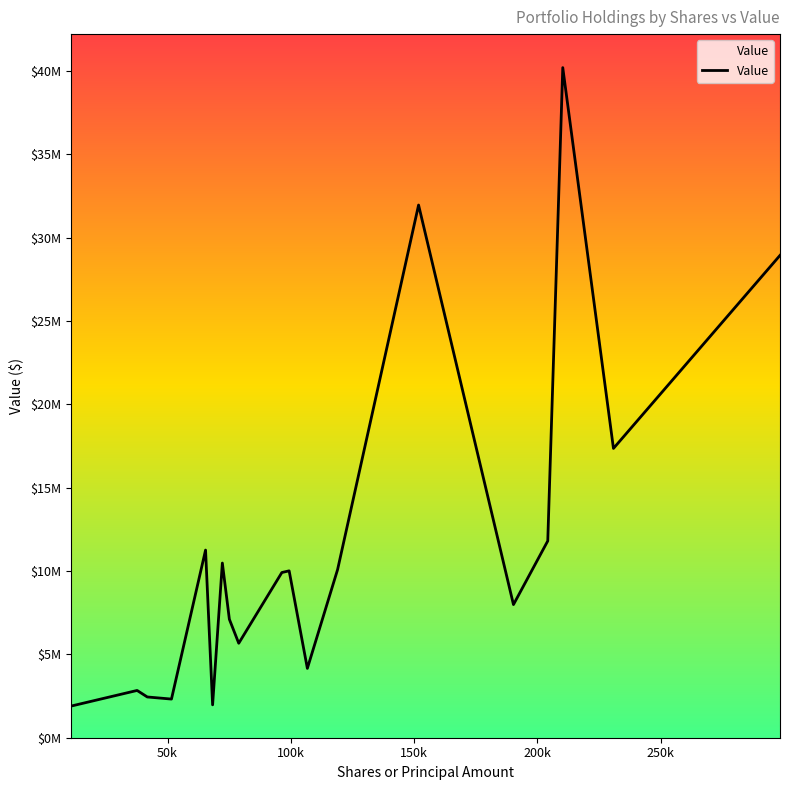

Is this an area chart (filled region under the line)?

Yes